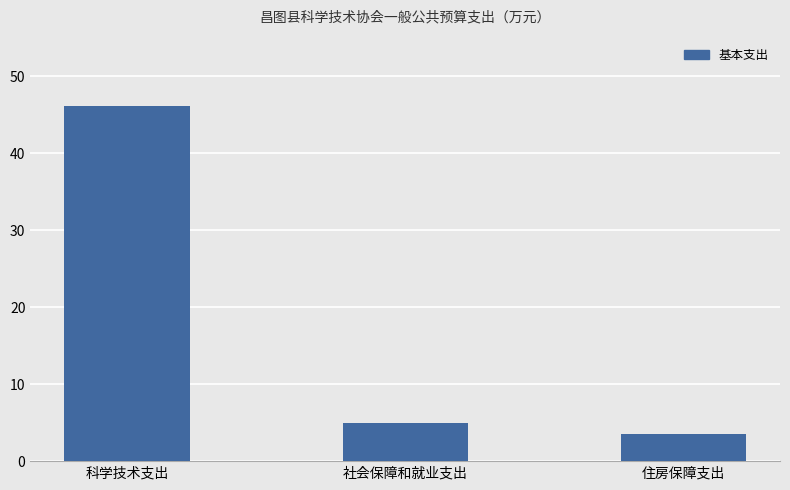

Reading left to right, what are all the values shown in this chart?

46.1	4.9	3.5